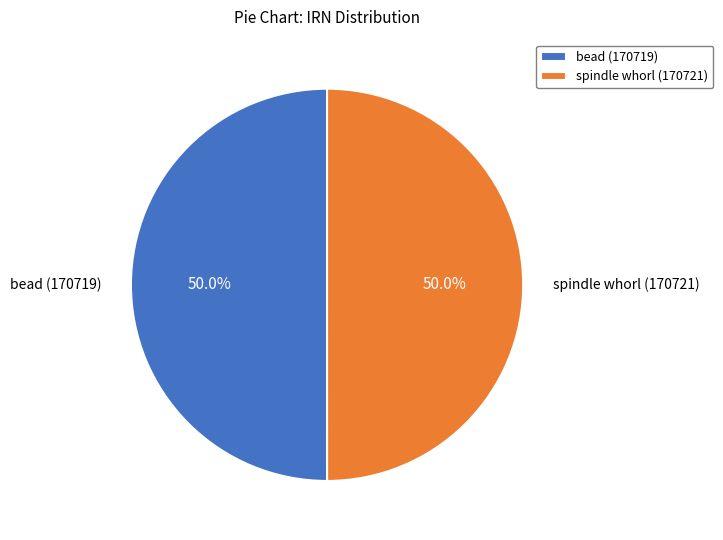

Approximately how many times larger is the value at bead (170719) compared to spindle whorl (170721)?

1.0